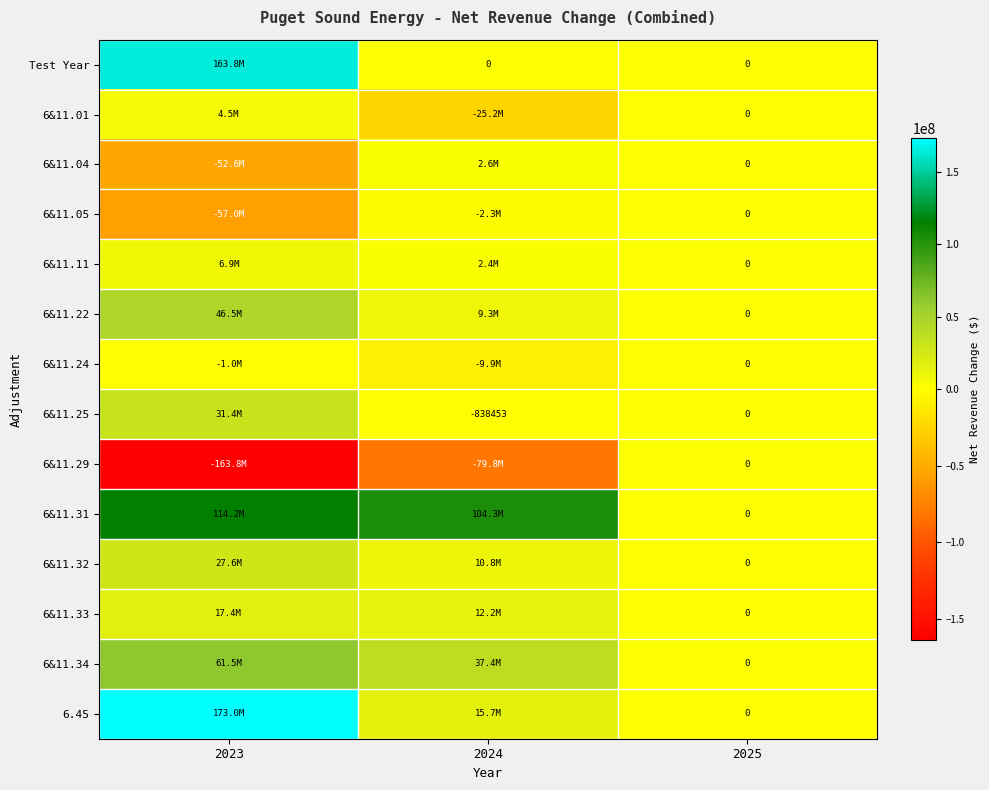

What is the difference between the 6.45 values at 2023 and 2025?

173024190.7